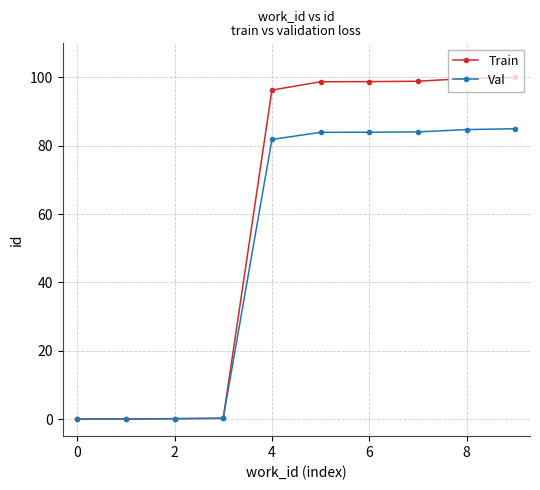

What is the difference between the second highest and second lowest values in the Train series?

99.7